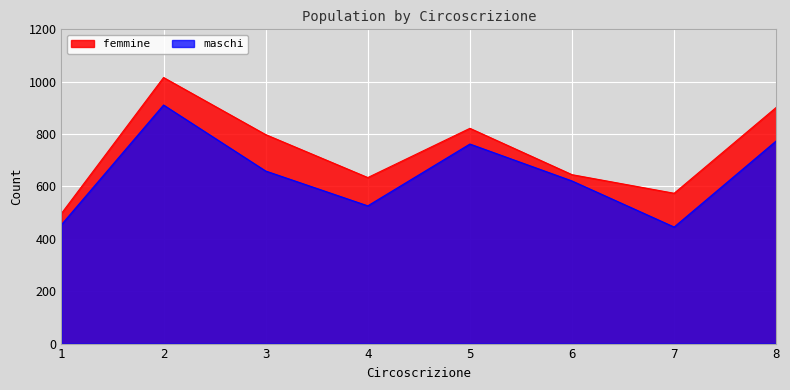

List the series in order of their overall mean, highest first.

femmine, maschi